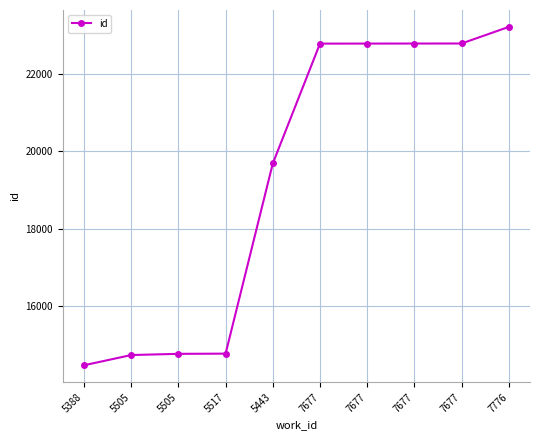

How many lines are shown in the chart?

1